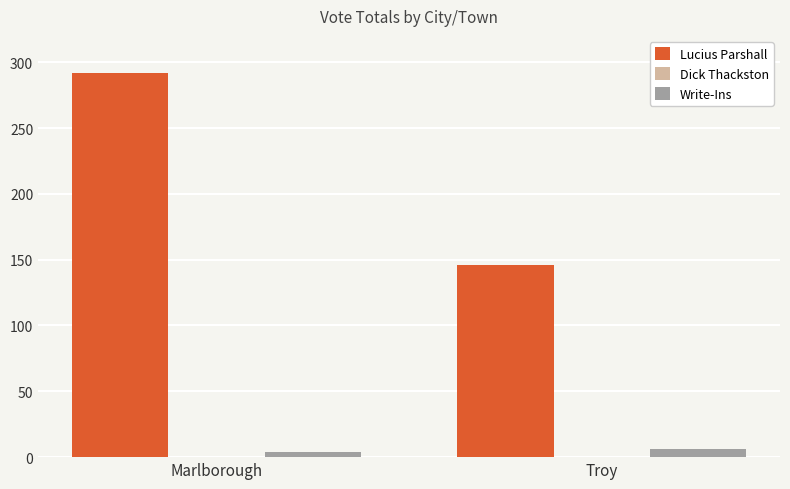

What is the total value across all series at Marlborough?

296